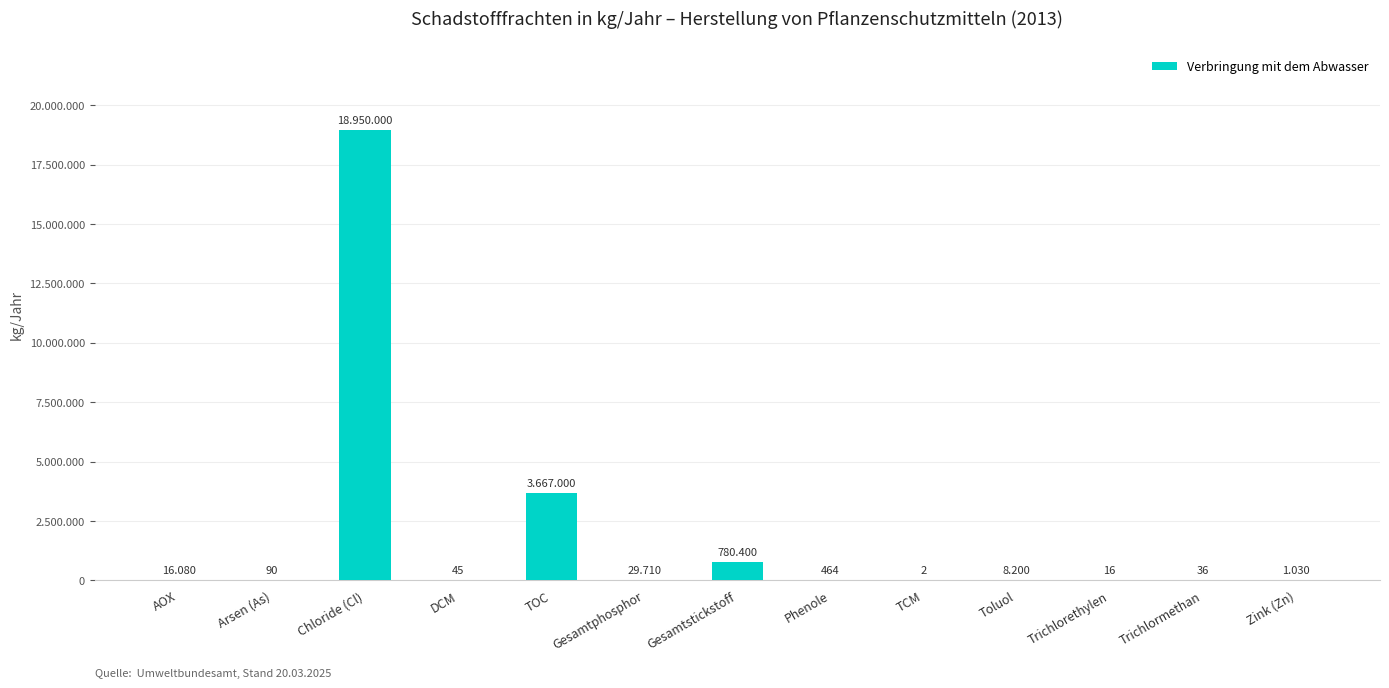

What is the difference between the values at Arsen (As) and Gesamtstickstoff?

780310